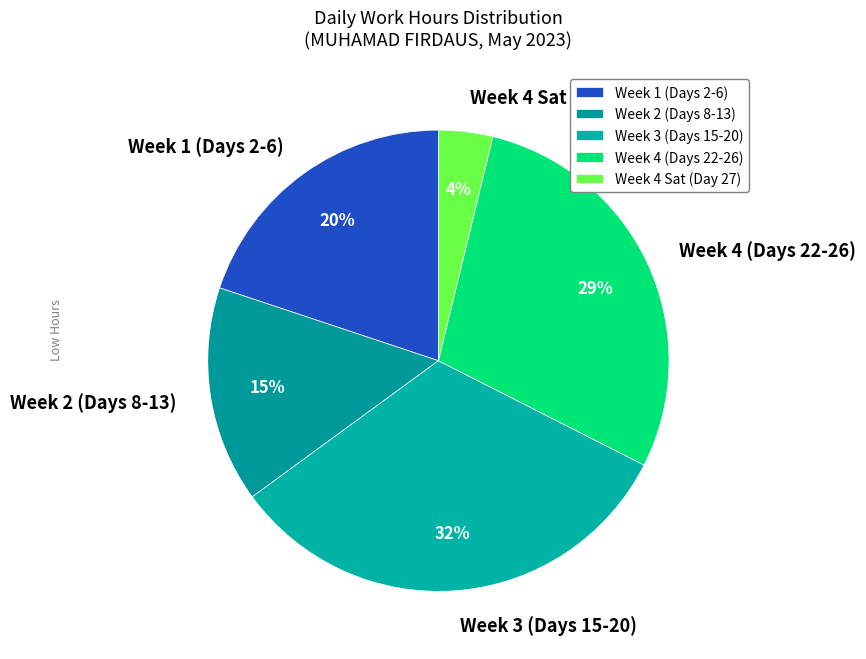

Is there a majority slice in this chart?

No